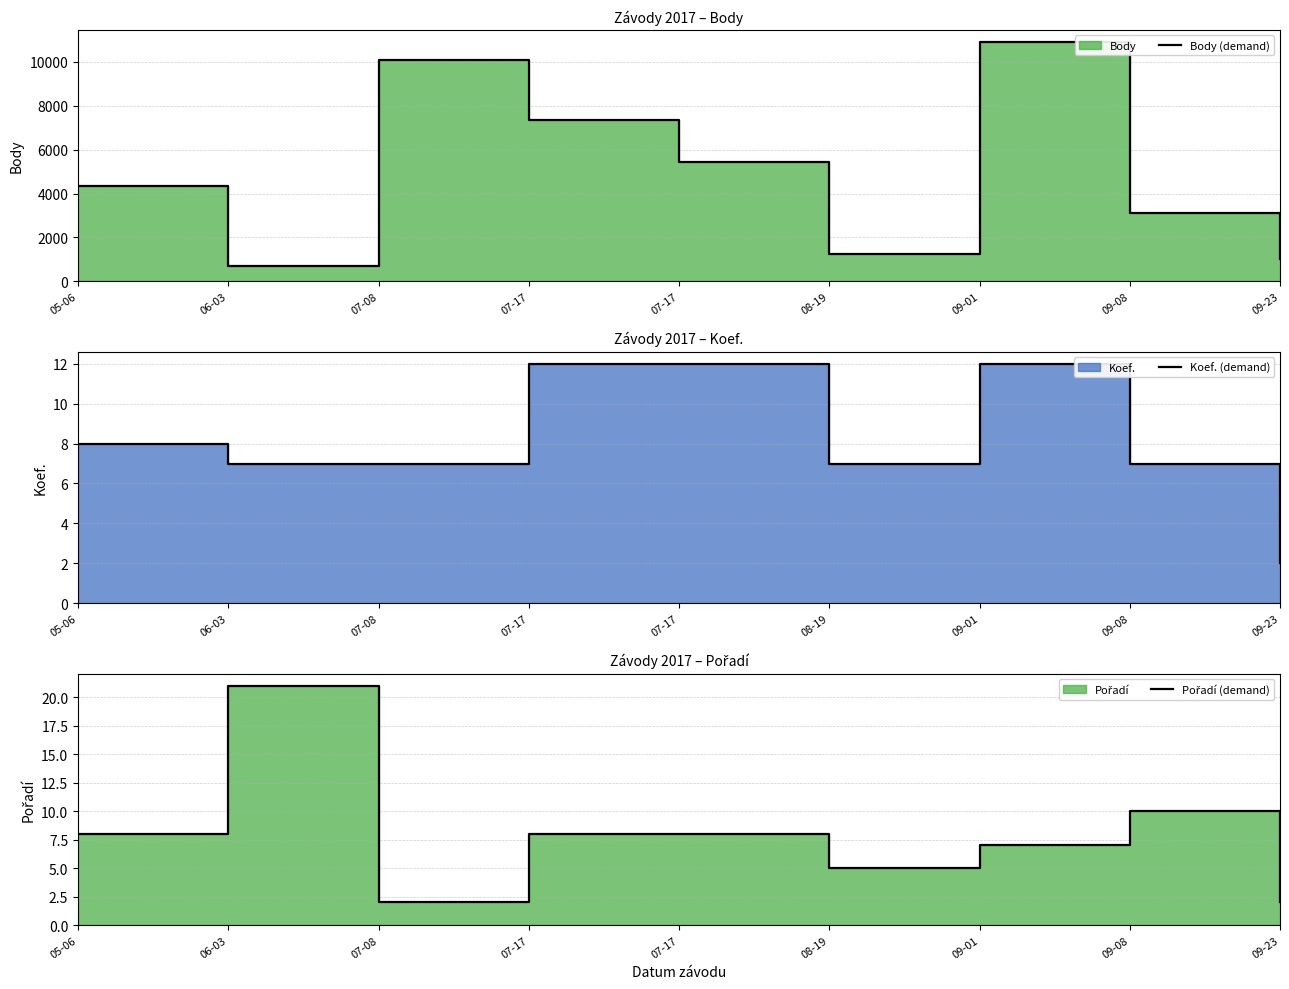

What is the maximum value for Pořadí (demand)?

21